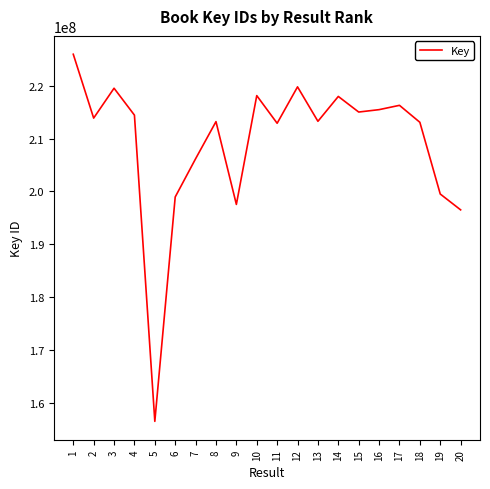

What is the sum of all values?

4184047554